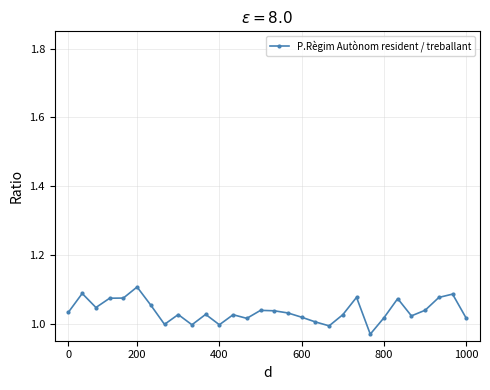

True or false: there are more than 0 points higher than both neighbors.

True